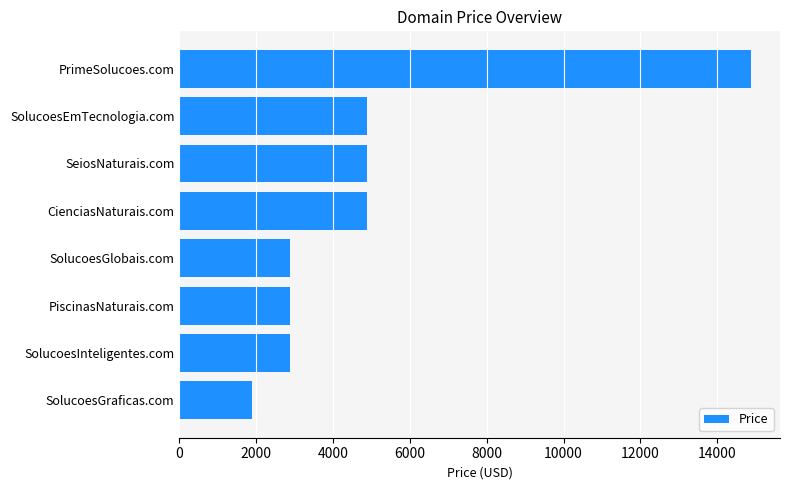

What is the difference between the values at SolucoesGlobais.com and CienciasNaturais.com?

2000